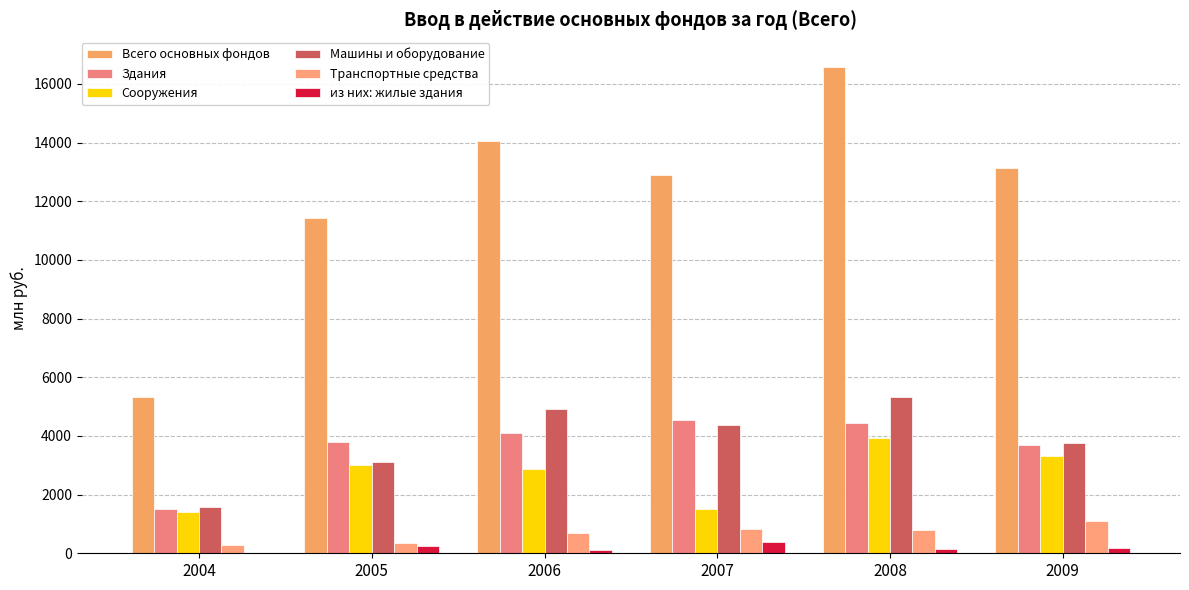

What is the value of the Сооружения bar at the 6th from the left?

3307